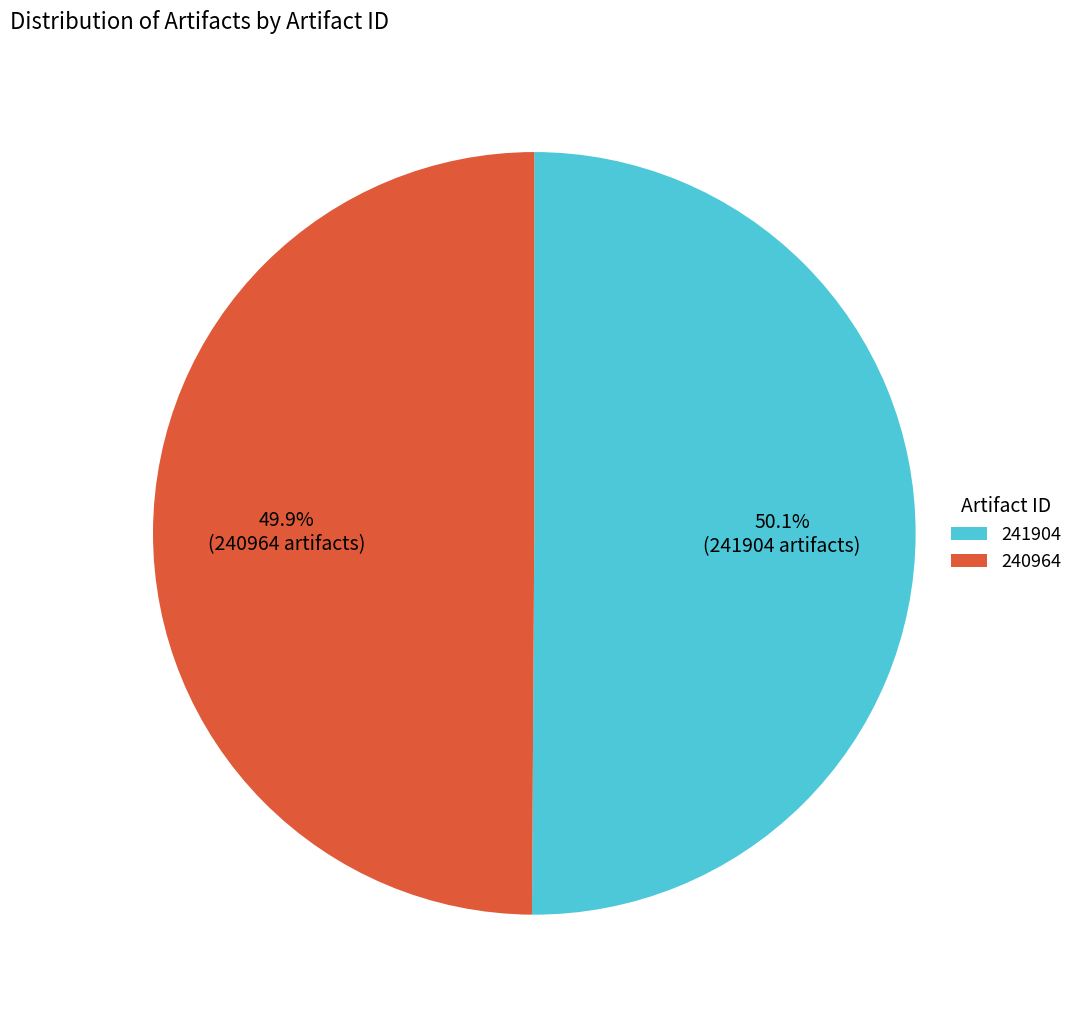

How much of the chart is everything except 240964?

50.1%